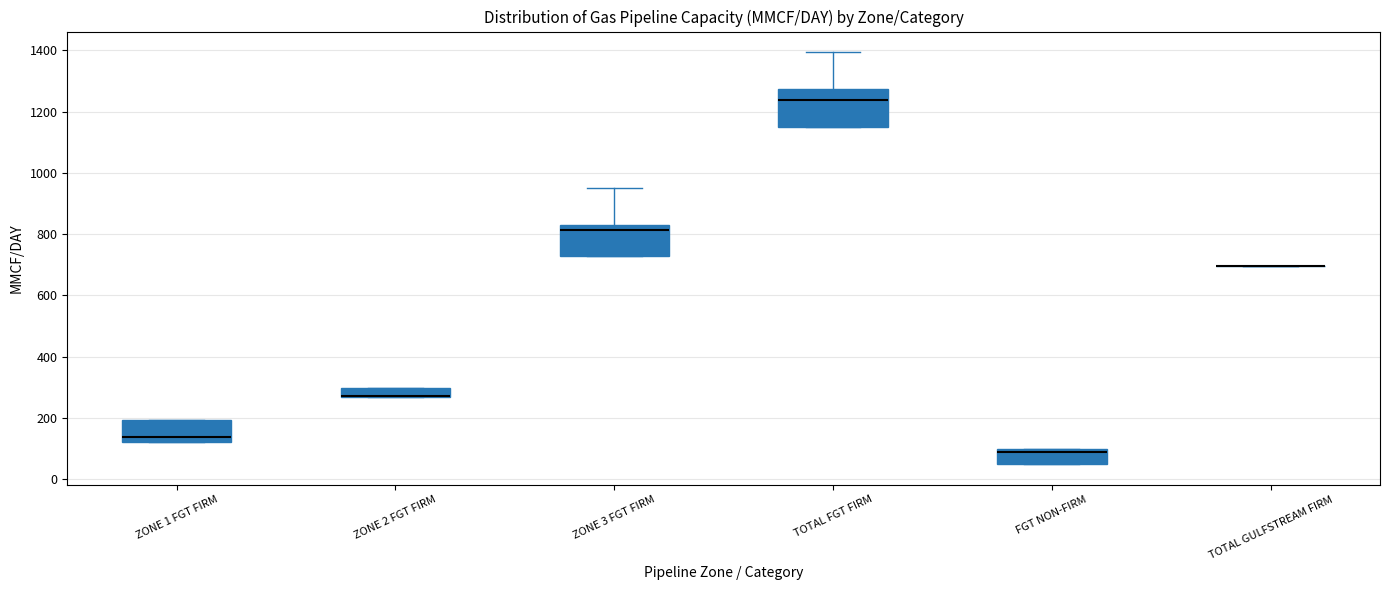

Where is the lower edge of the box for ZONE 1 FGT FIRM on the y-axis? The values are not printed on the chart, so give them approximately, as read against the axis.

120